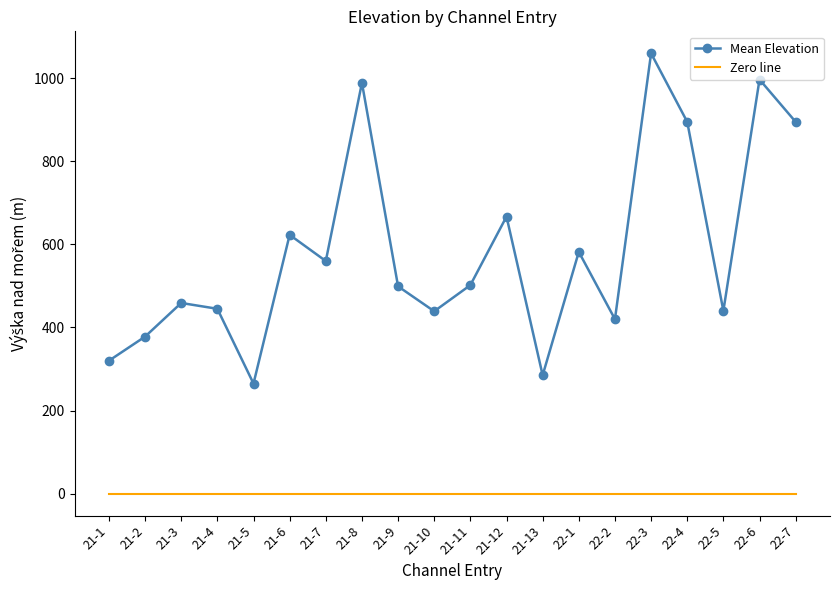

At which category is the sum across all series the highest?

22-3